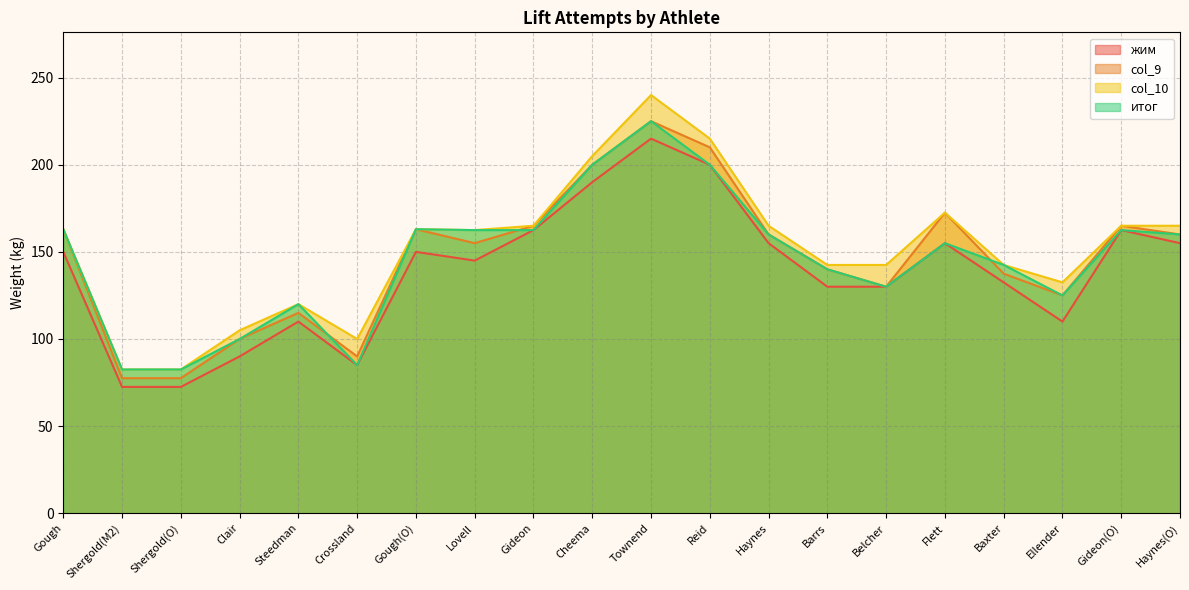

How many interior local peaks does the жим series have?

5